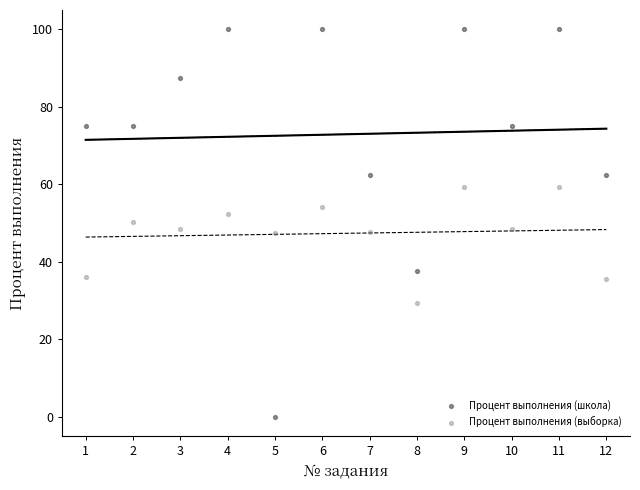

Which series contains the lowest Y value?

Процент выполнения (школа)